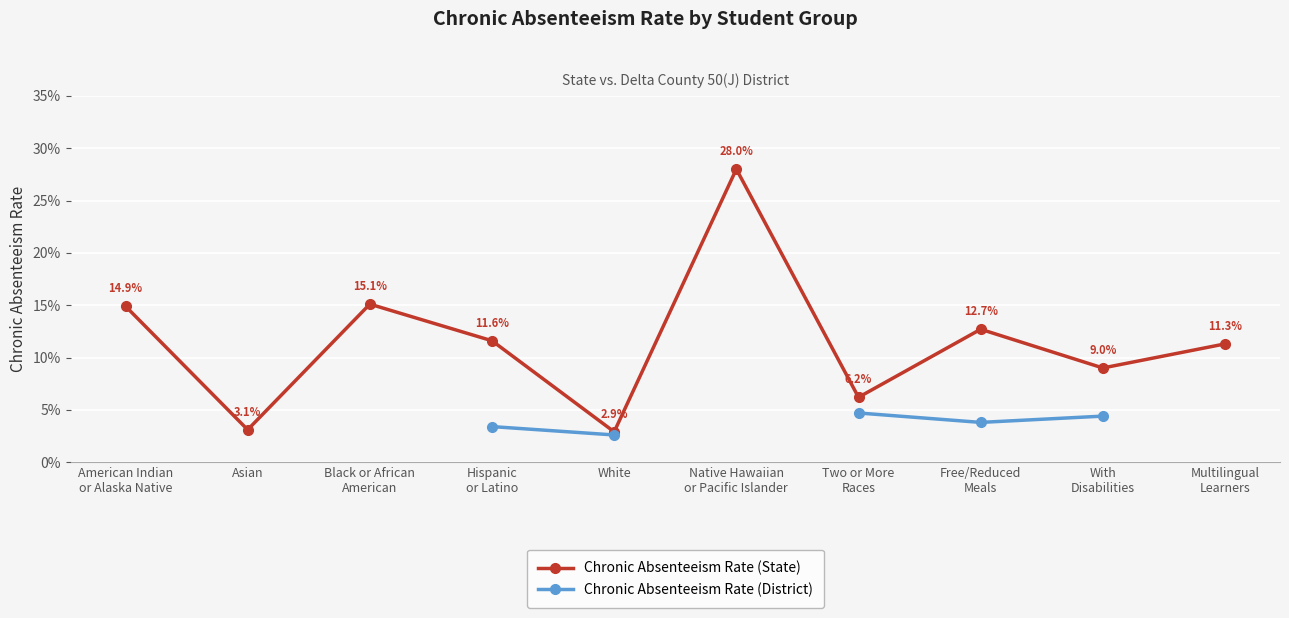

List the series in order of their peak value, highest first.

Chronic Absenteeism Rate (State), Chronic Absenteeism Rate (District)